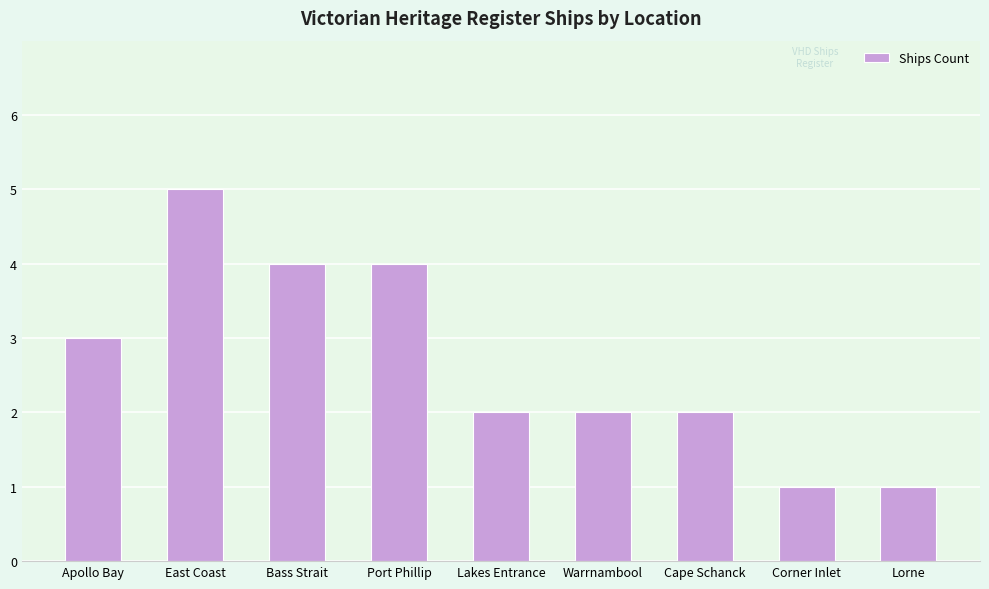

Reading left to right, list all the values displayed in this chart.

3	5	4	4	2	2	2	1	1